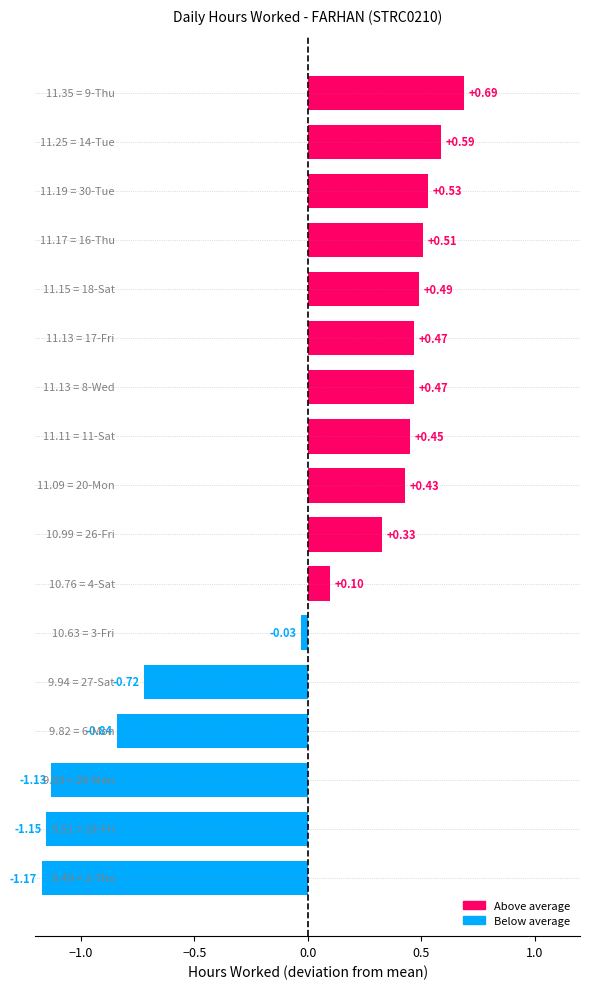

What is the difference between the second highest and minimum values?

1.8